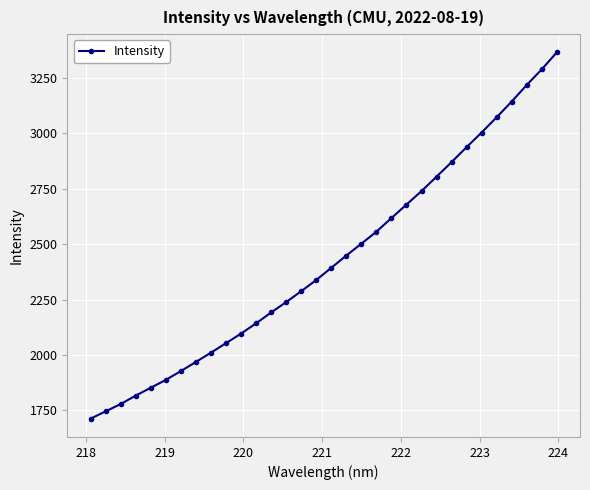

What is the average value?

2428.4